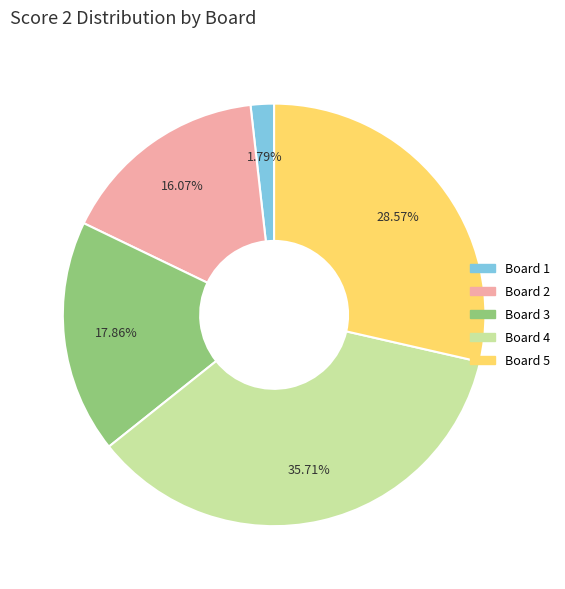

Which slice is the largest?

Board 4